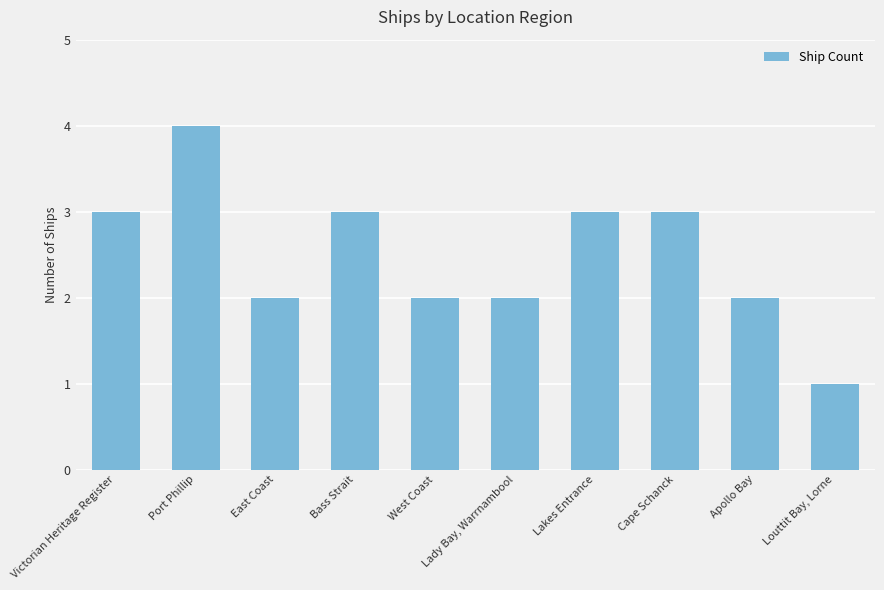

Approximately how many times larger is the value at Bass Strait compared to Lakes Entrance?

1.0